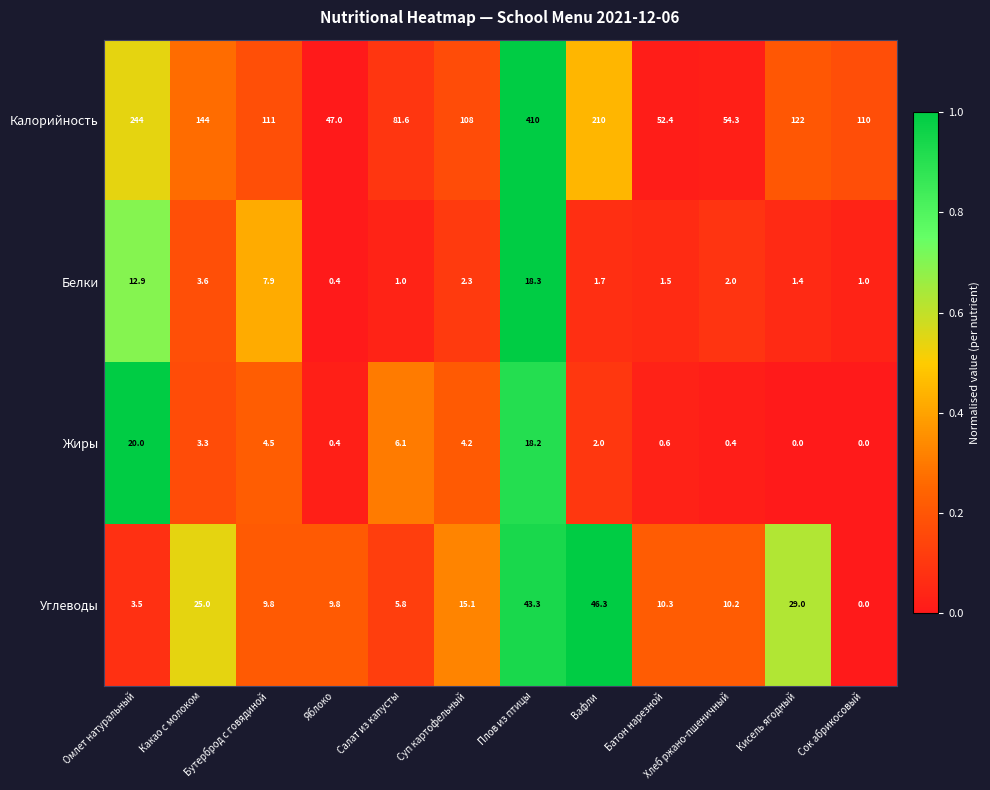

What is the sum of all Калорийность values?

1694.3